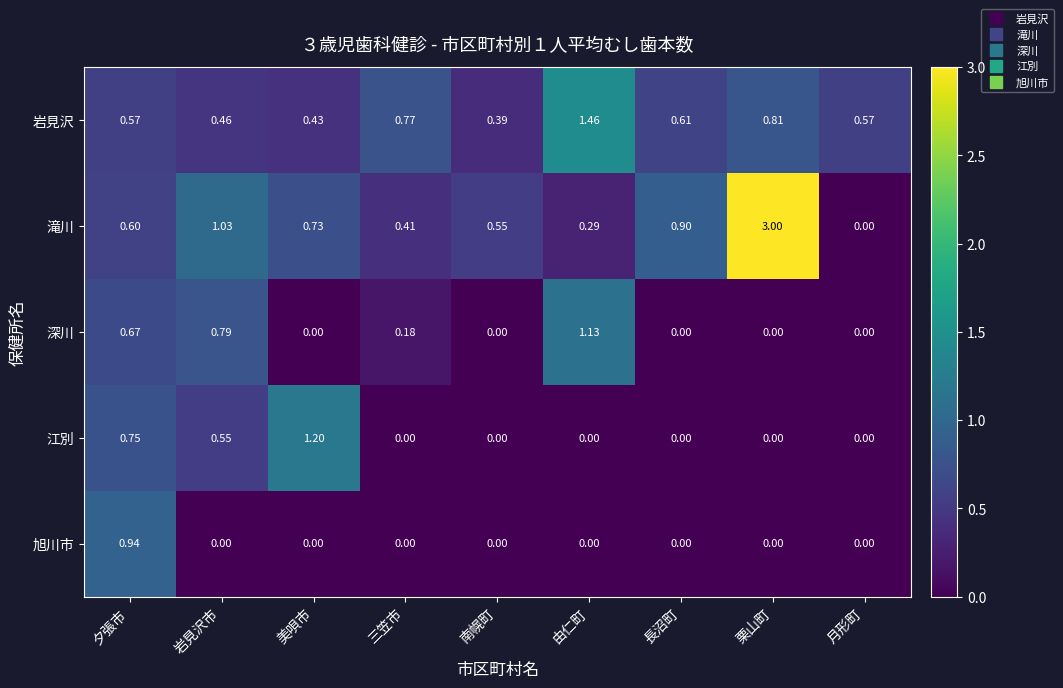

Between 三笠市 and 由仁町, which series saw the biggest shift?

深川